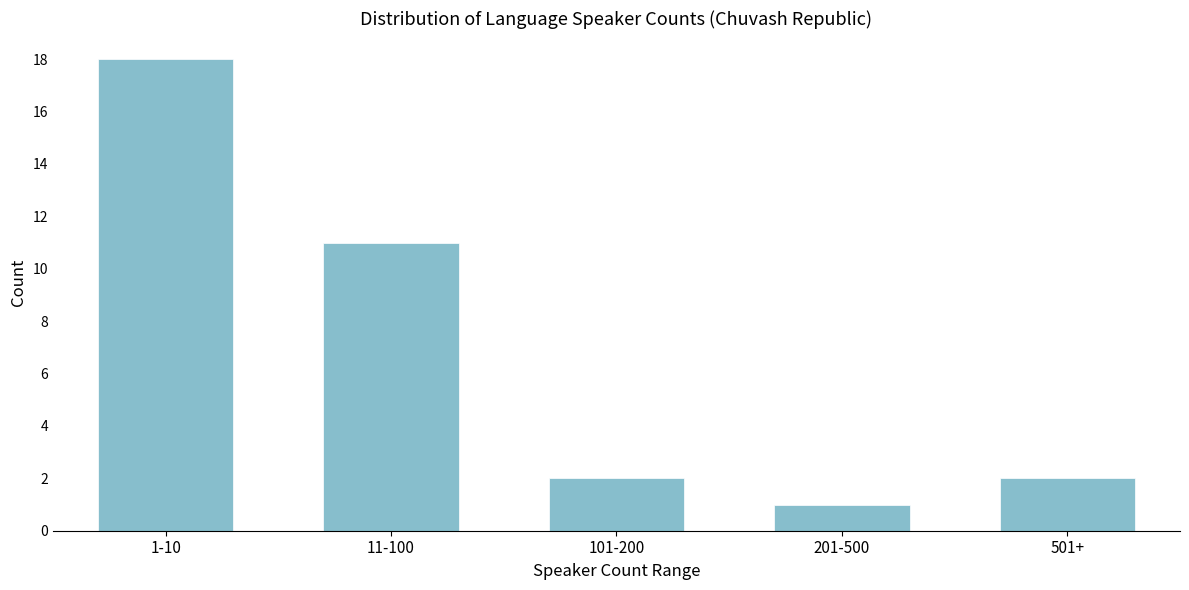

Reading left to right, extract all data points from this chart.

18	11	2	1	2